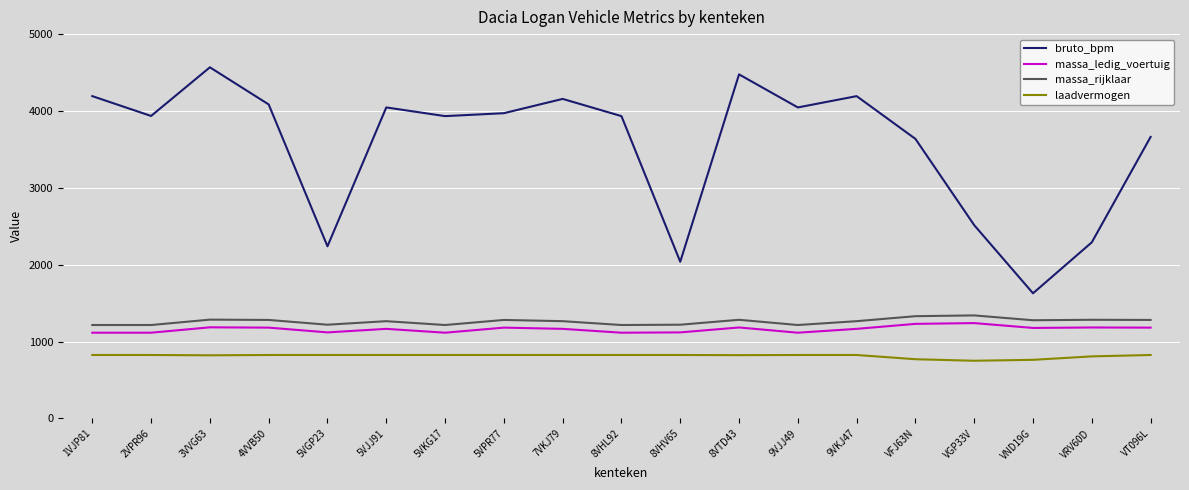

At 5VGP23, list the series in order from largest to smallest.

bruto_bpm, massa_rijklaar, massa_ledig_voertuig, laadvermogen